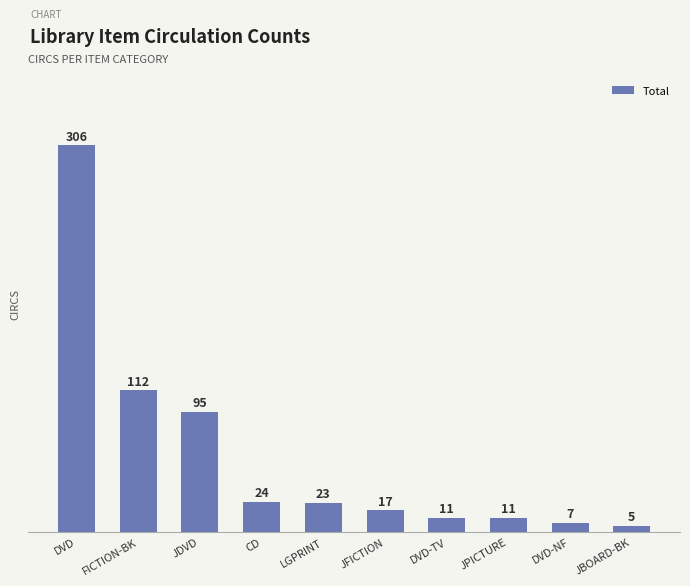

Reading left to right, list all the values displayed in this chart.

306	112	95	24	23	17	11	11	7	5